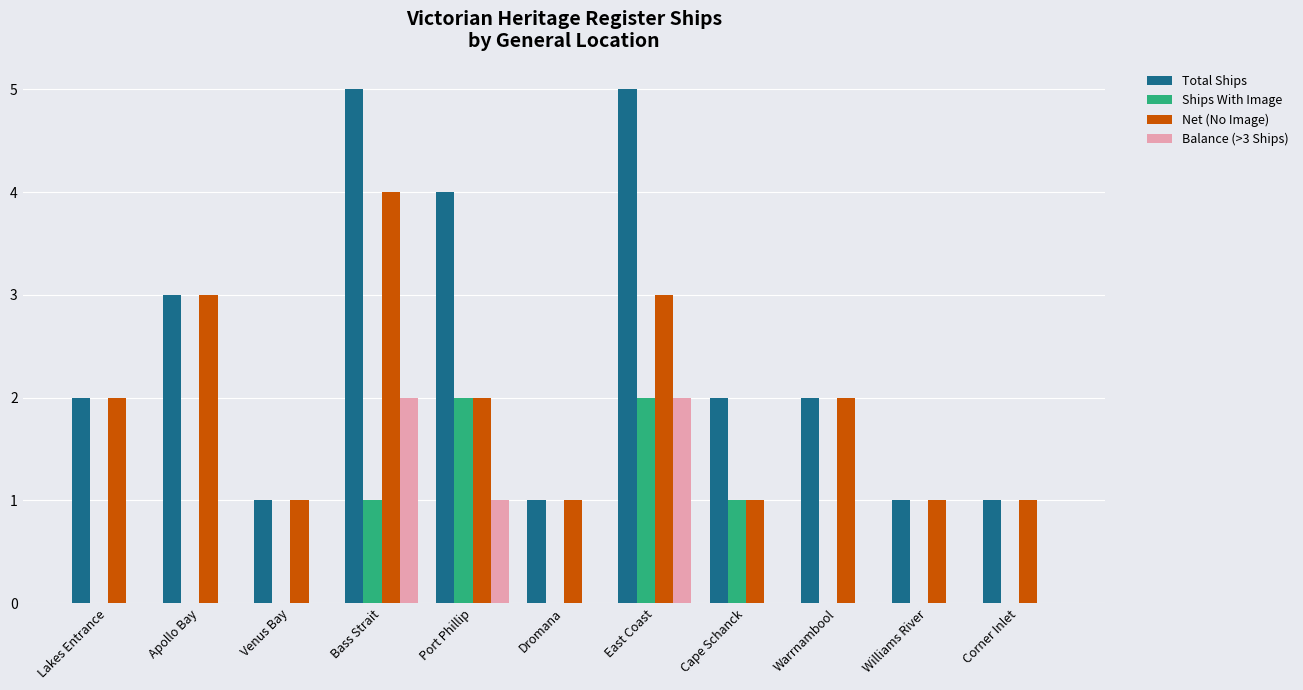

What is the total value across all series at Corner Inlet?

2